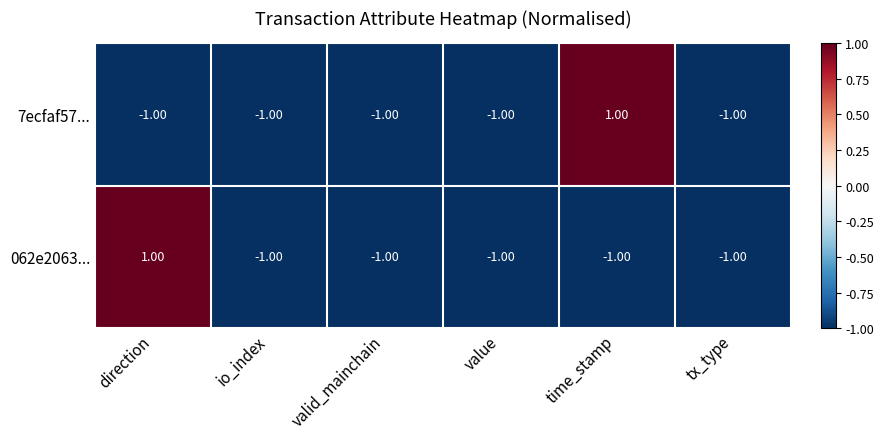

Between time_stamp and tx_type, which series saw the biggest shift?

7ecfaf57...